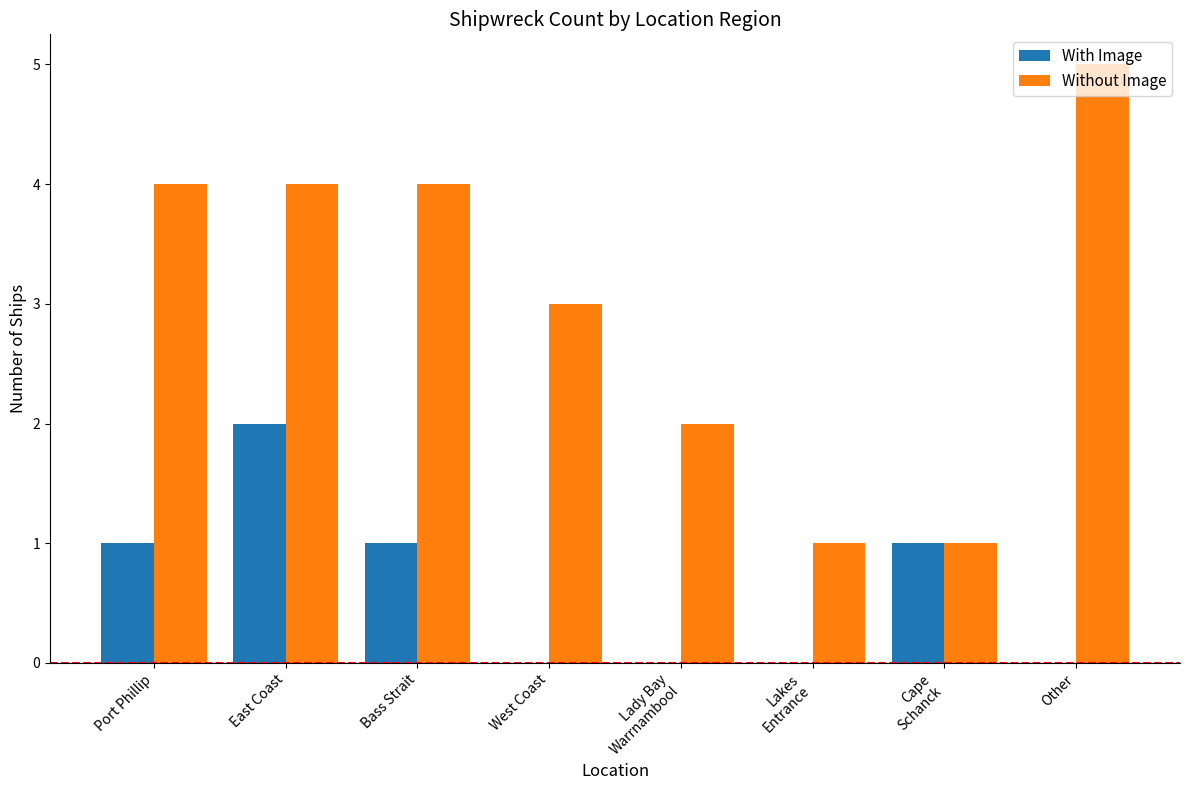

Are the bars grouped side by side (vs. stacked)?

Yes